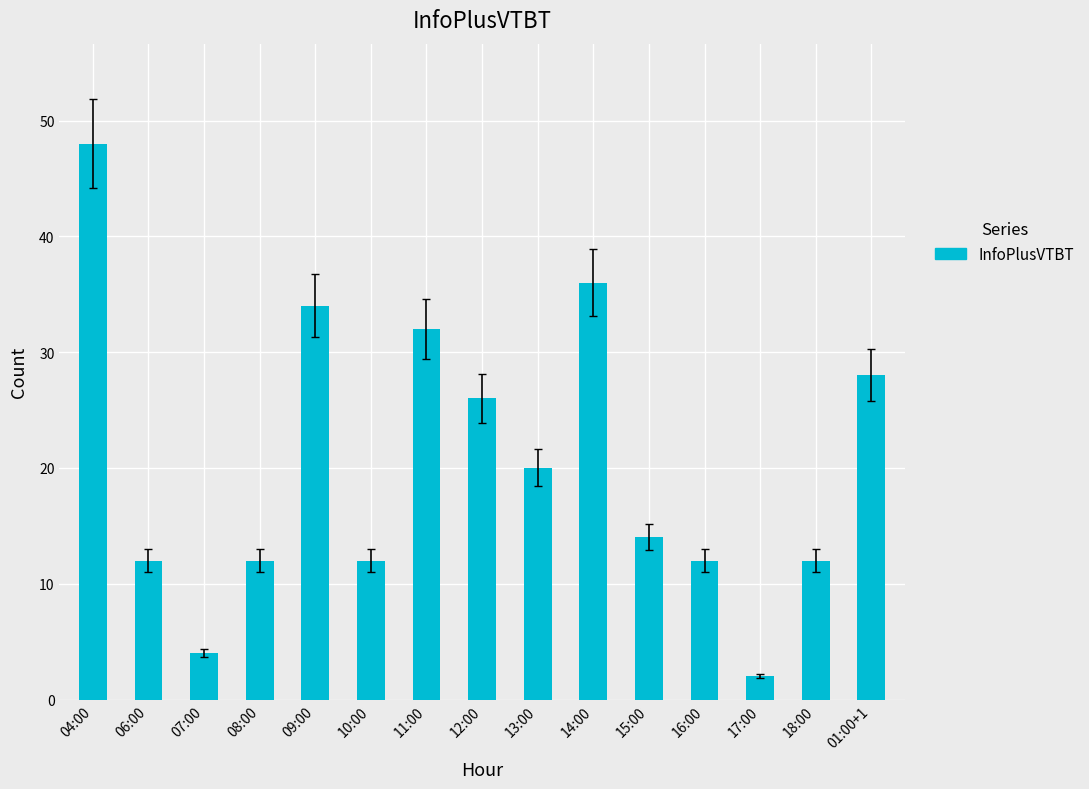

How many data points are less than 14?

7